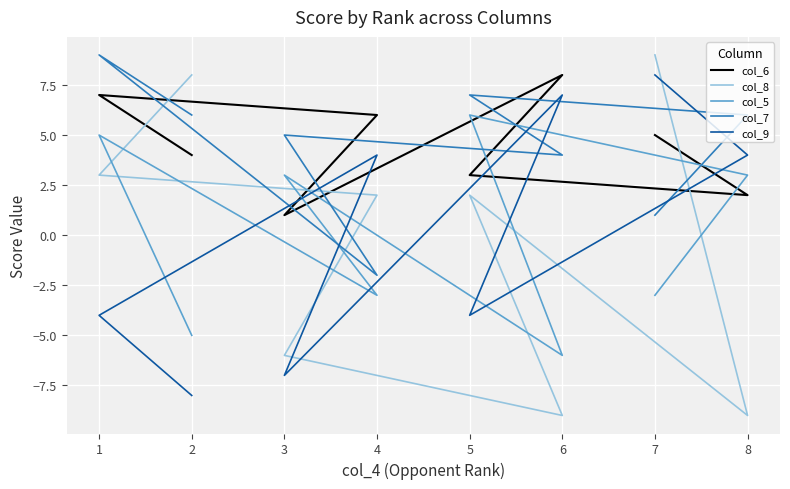

How many values in col_9 are above zero?

4